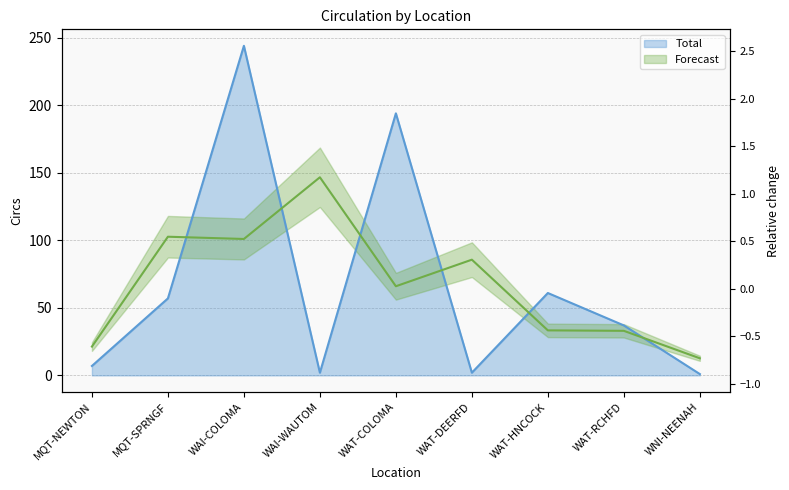

The chart shows a value of 7 at MQT-NEWTON. True or false?

True